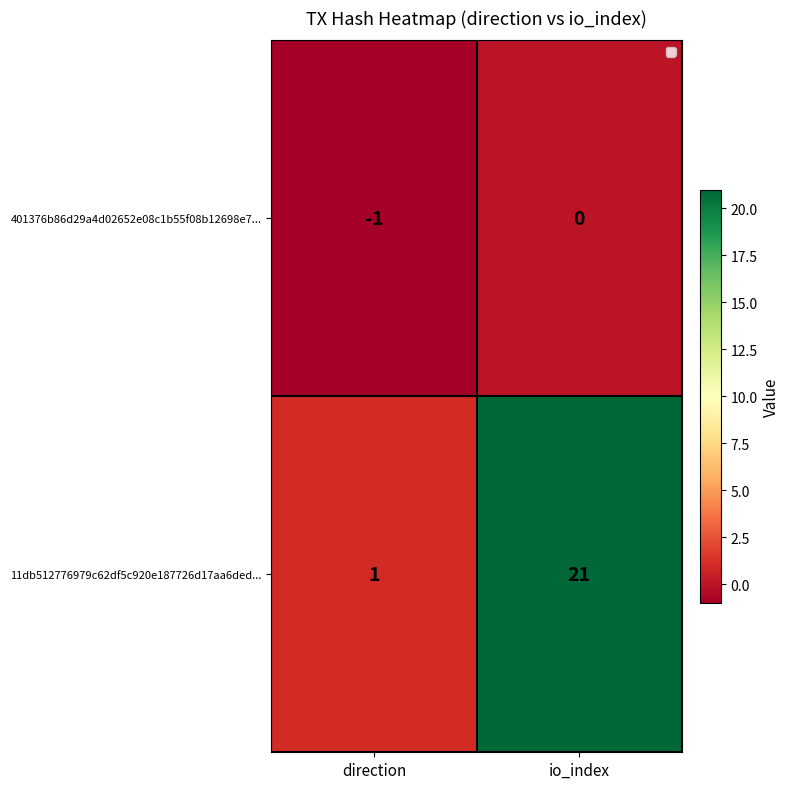

List the series in order of their overall mean, highest first.

11db512776979c62df5c920e187726d17aa6ded..., 401376b86d29a4d02652e08c1b55f08b12698e7...